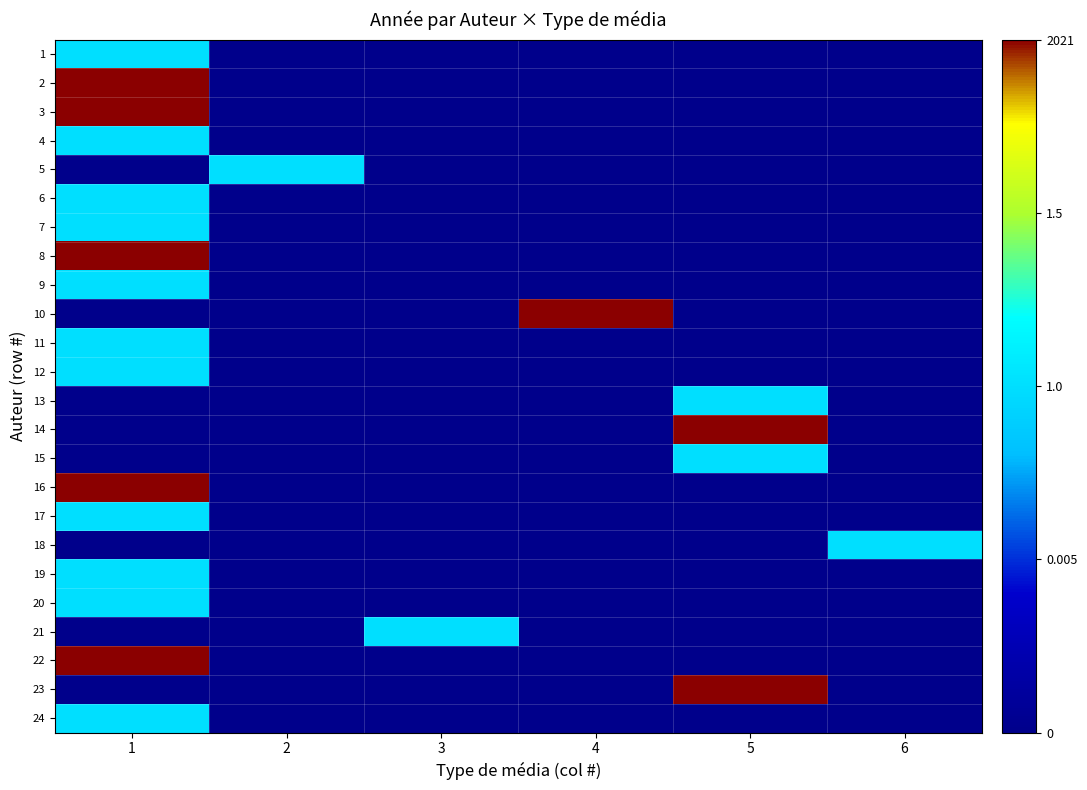

How many categories are shown in the chart?

6